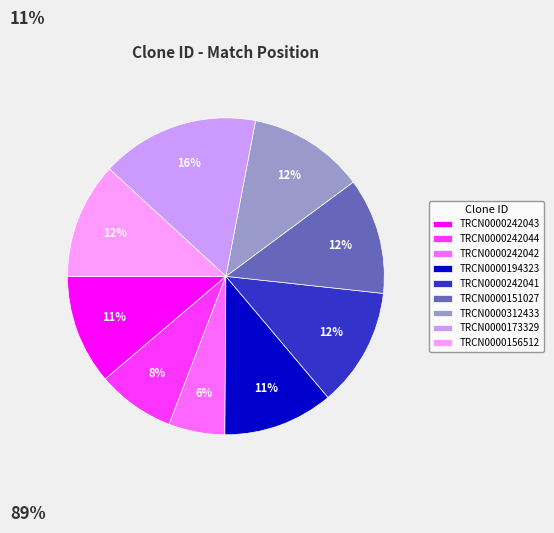

Is it true that TRCN0000173329 is 16% of the pie?

True